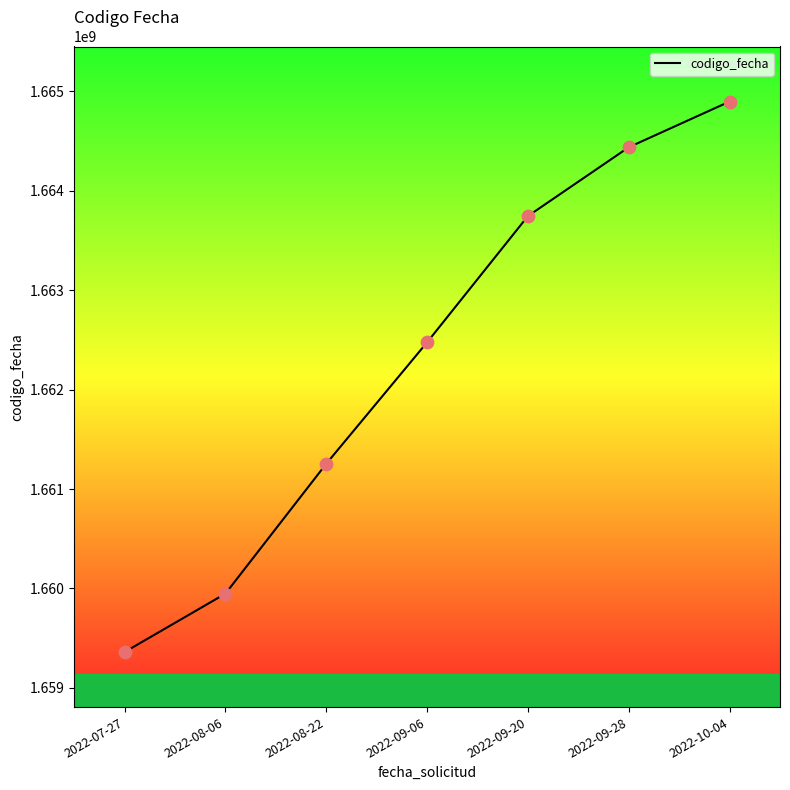

Approximately how many times larger is the value at 2022-07-27 compared to 2022-10-04?

1.0